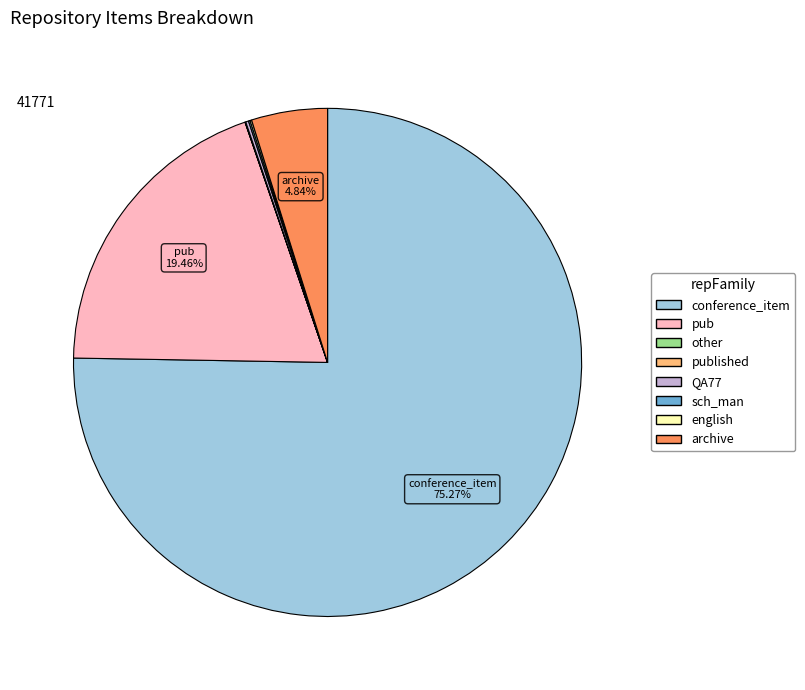

Does any single category account for the majority?

Yes